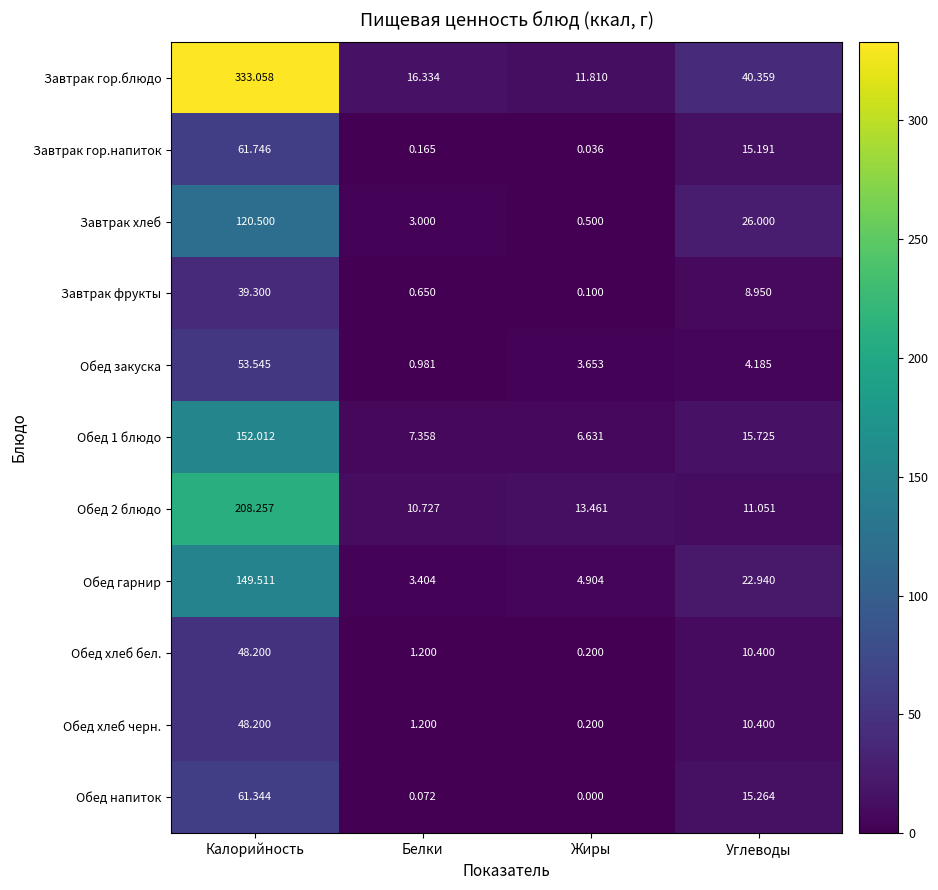

At which category is the sum across all series the highest?

Калорийность